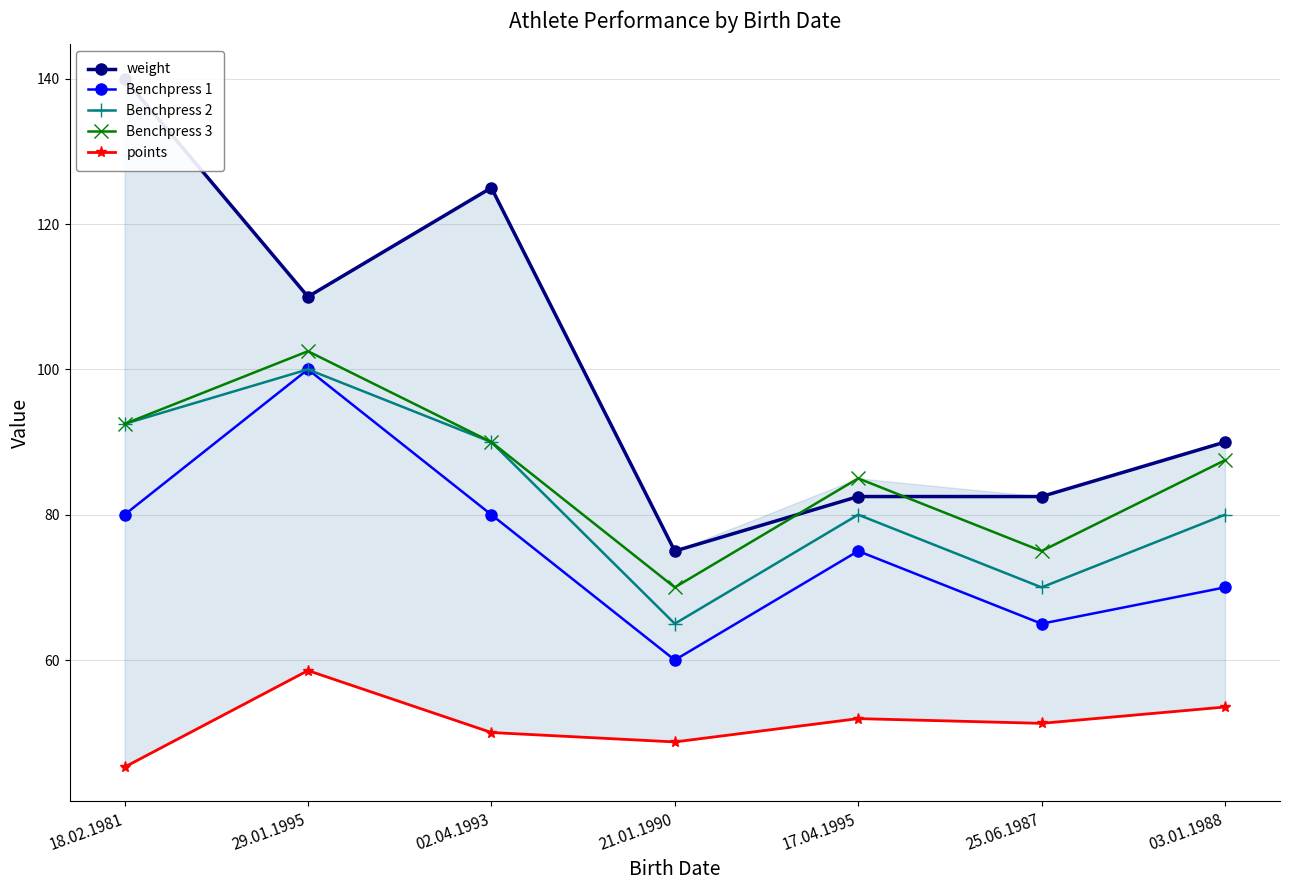

How many data points in Benchpress 3 are less than 87?

3